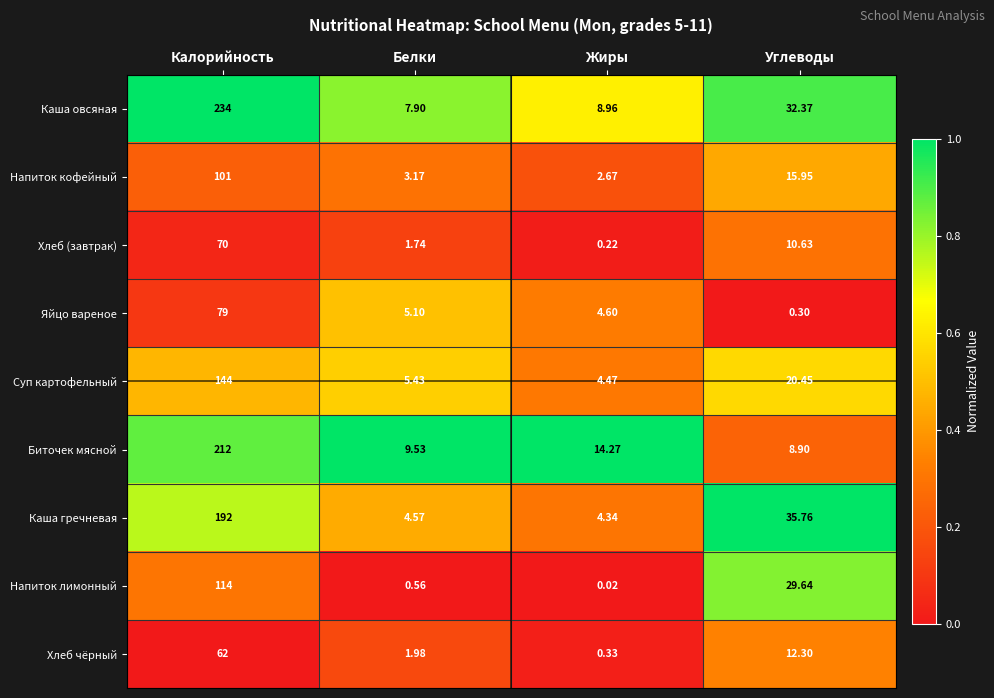

At which label is Суп картофельный closest to 74?

Углеводы